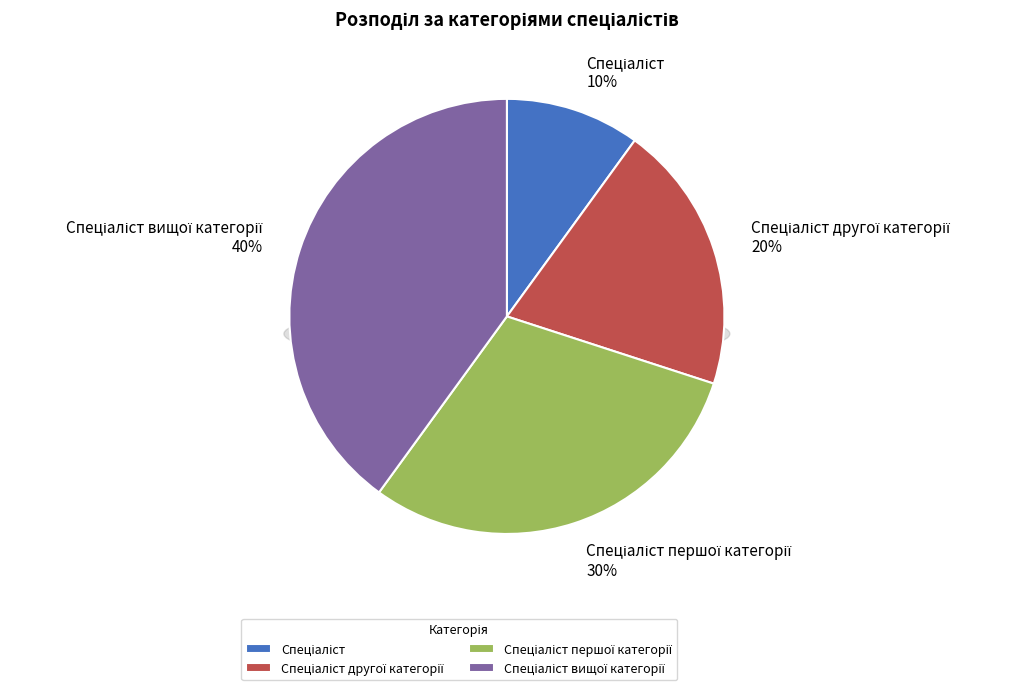

Rank the categories by value from highest to lowest.

Спеціаліст вищої категорії, Спеціаліст першої категорії, Спеціаліст другої категорії, Спеціаліст